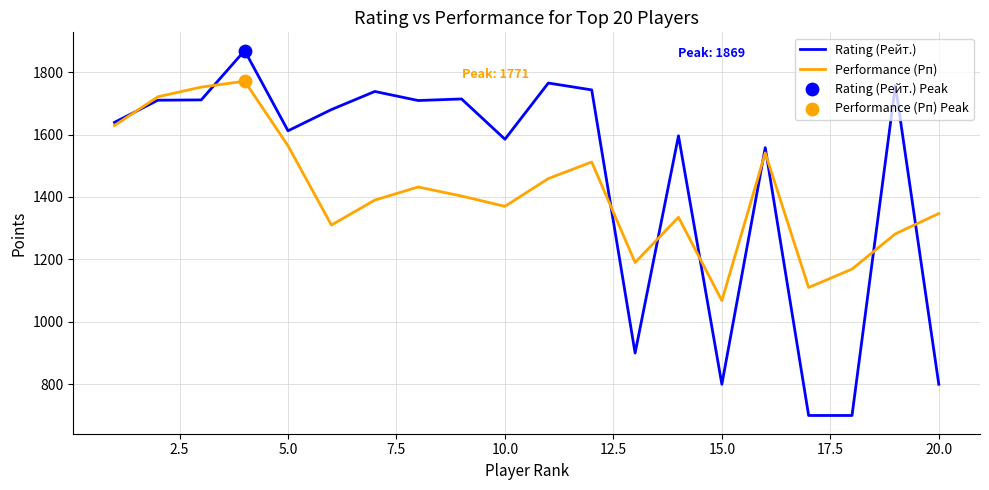

List the series in order of their peak value, lowest first.

Performance (Рп), Rating (Рейт.)